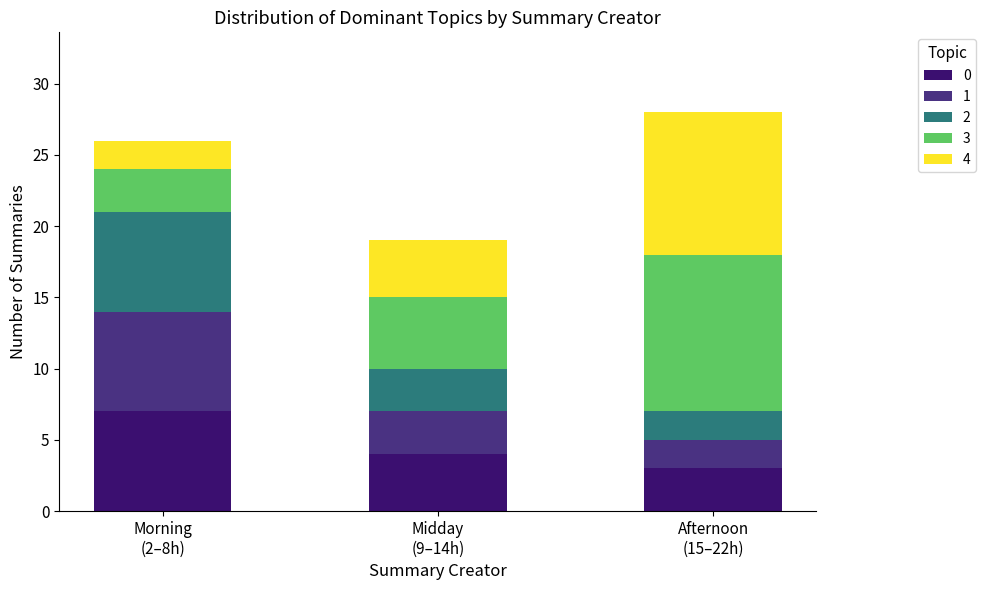

Count the number of data series in this chart.

5